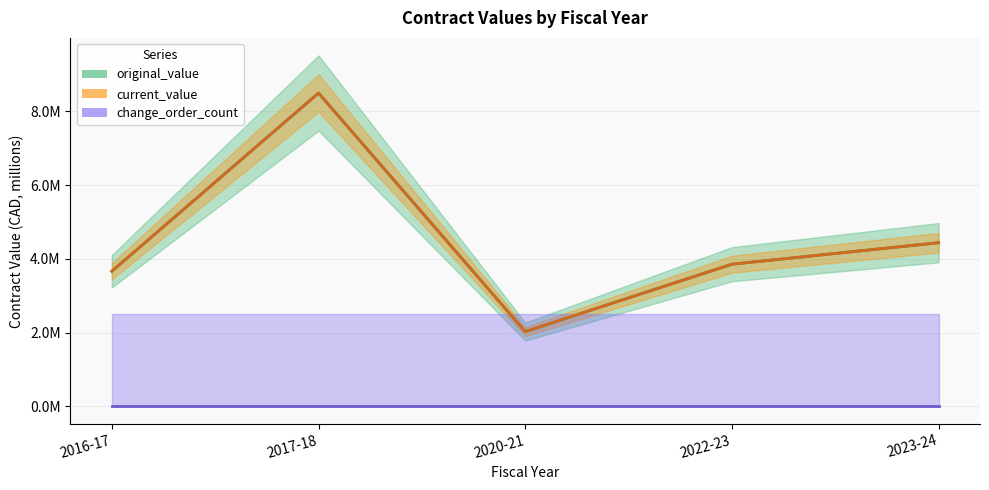

At which category does original_value reach its first local peak?

2017-18